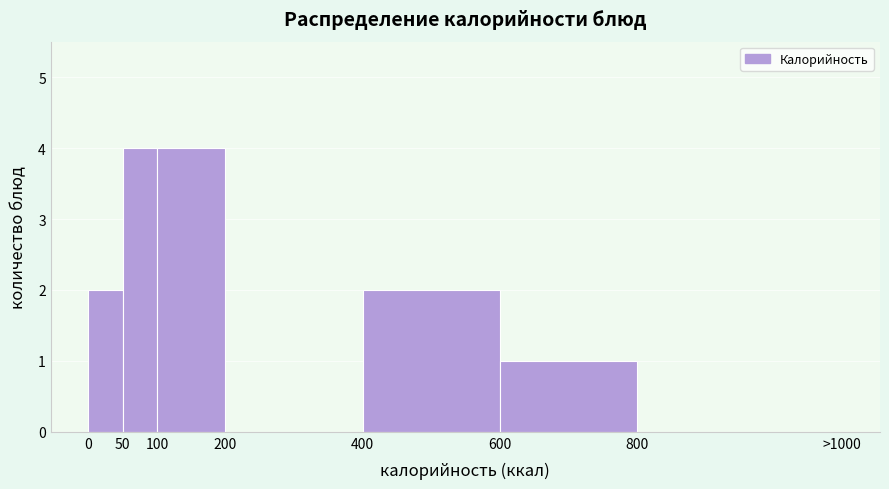

Reading right to left, what are all the values shown in this chart?

800=0	600=1	400=2	200=0	100=4	50=4	0=2